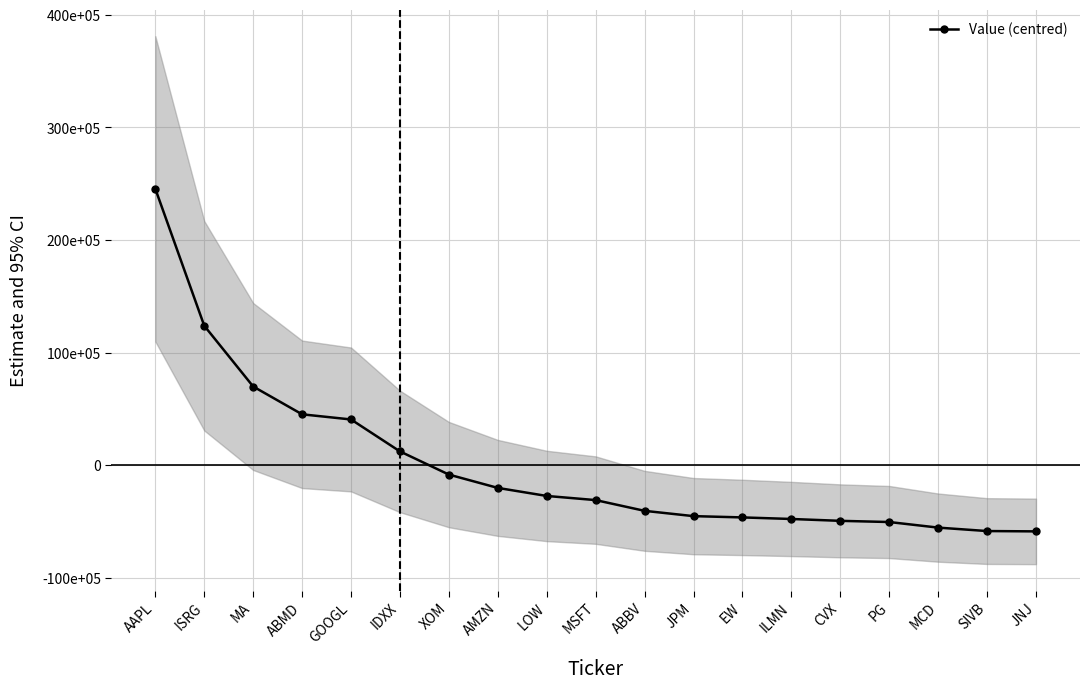

List the labels in order of value, largest first.

AAPL, ISRG, MA, ABMD, GOOGL, IDXX, XOM, AMZN, LOW, MSFT, ABBV, JPM, EW, ILMN, CVX, PG, MCD, SIVB, JNJ